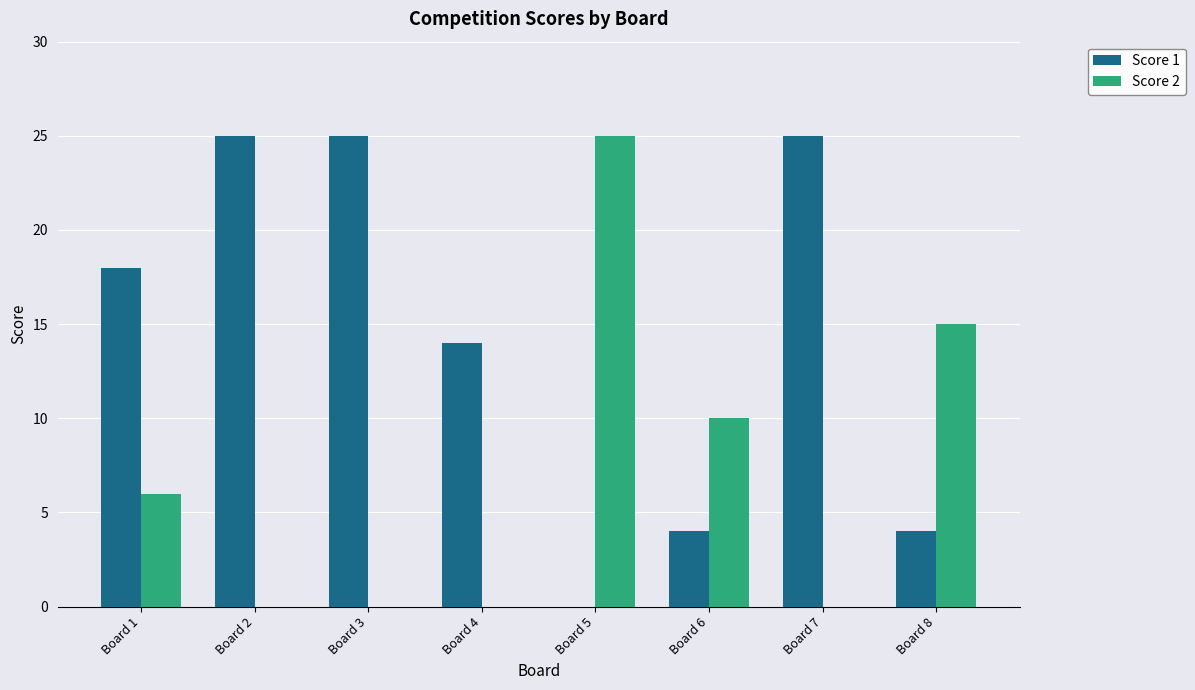

Does the chart contain stacked bars?

No